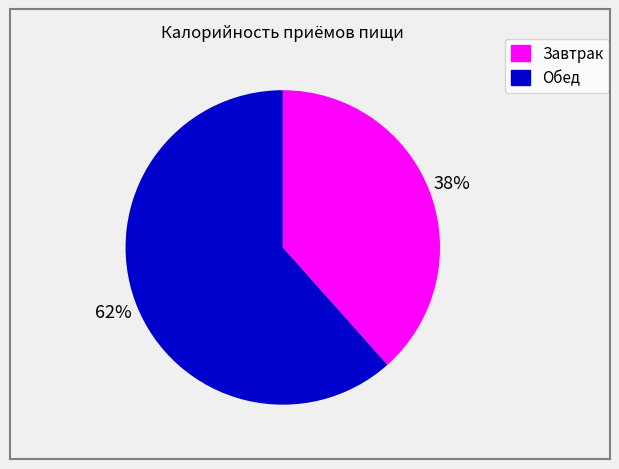

To the nearest percent, what percentage of the pie is Обед?

62%